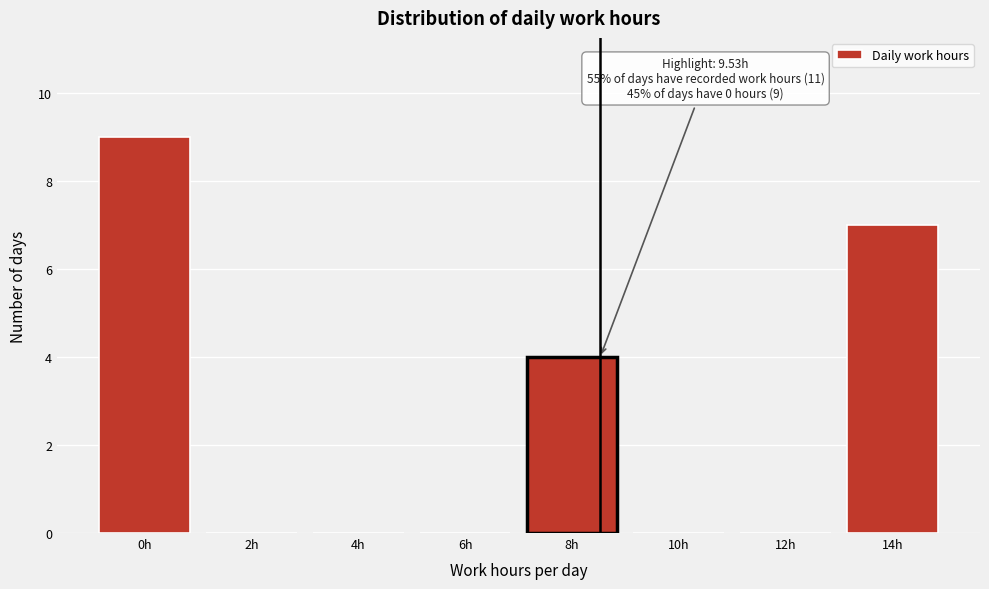

Reading right to left, extract all data points from this chart.

14h=7	12h=0	10h=0	8h=4	6h=0	4h=0	2h=0	0h=9